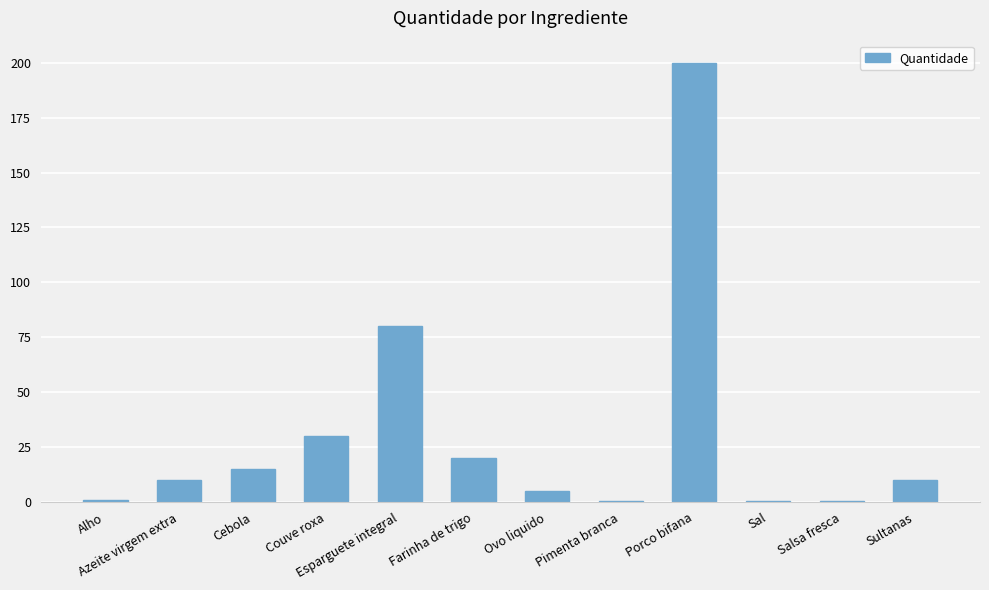

Which category has the highest value across all series?

Porco bifana